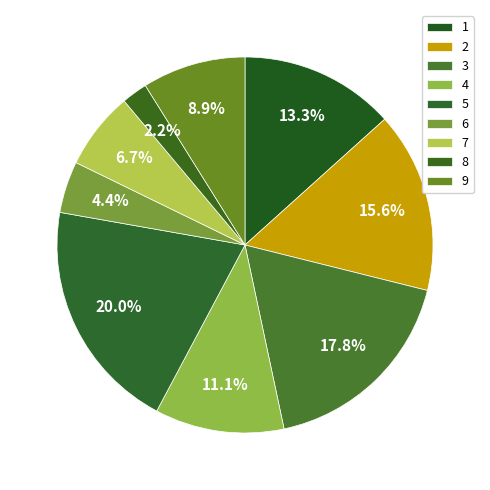

Count the number of slices in the pie.

9